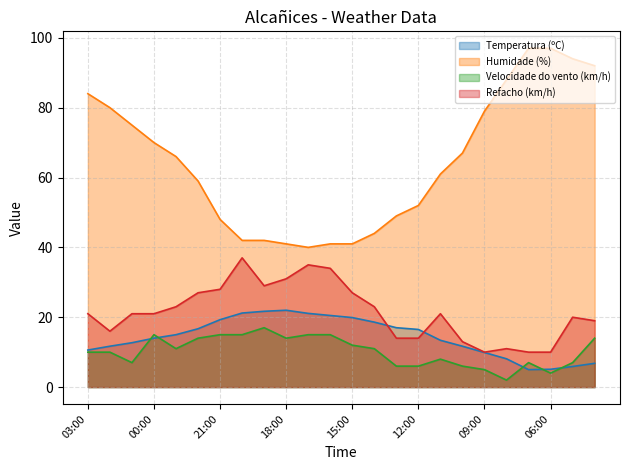

Where do Refacho (km/h) (line) and Temperatura (ºC) (line) first cross each other?

13 and 14